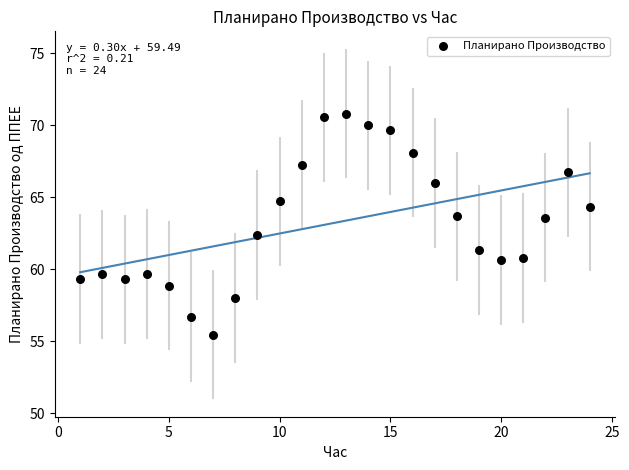

What is the range of X values (max minus min)?

23.0